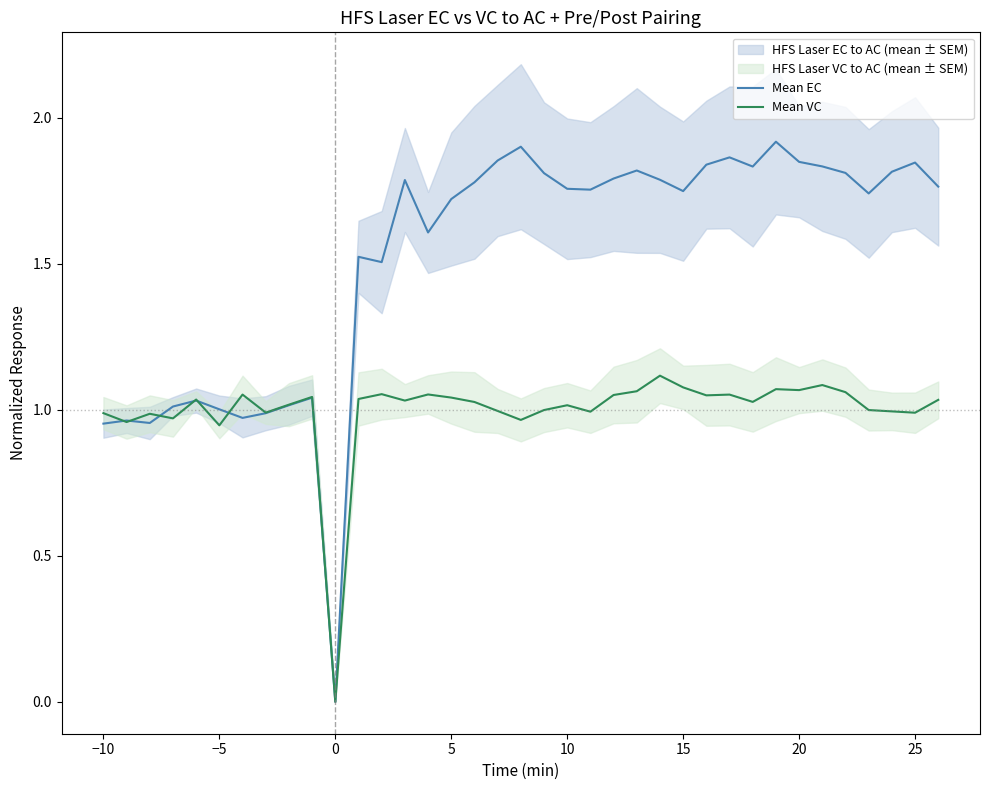

What is the difference between the maximum and minimum values in the Mean VC series?

1.1